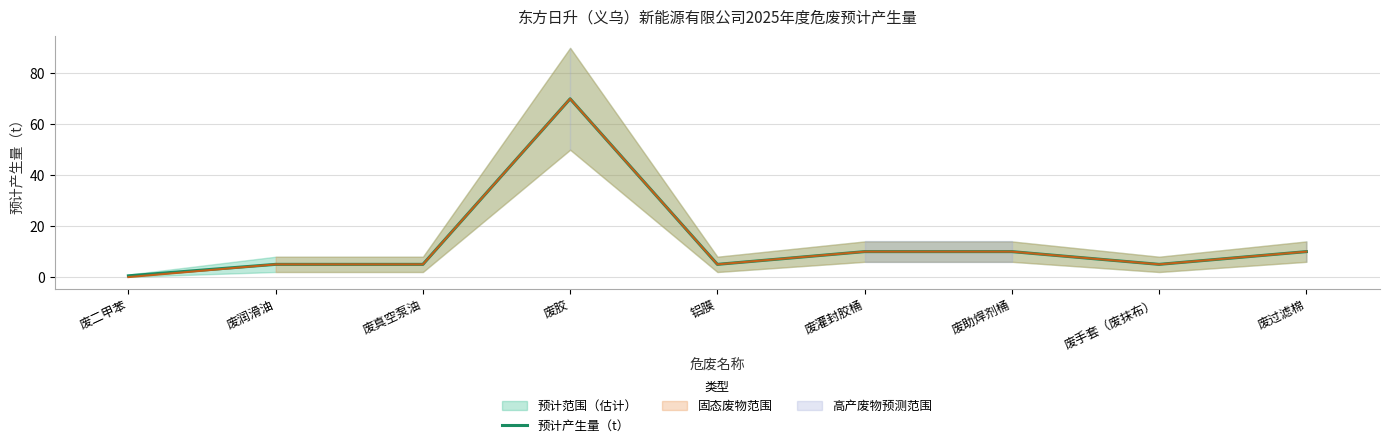

Is it true that 预计产生量（t） equals 93.6 at 废胶?

False